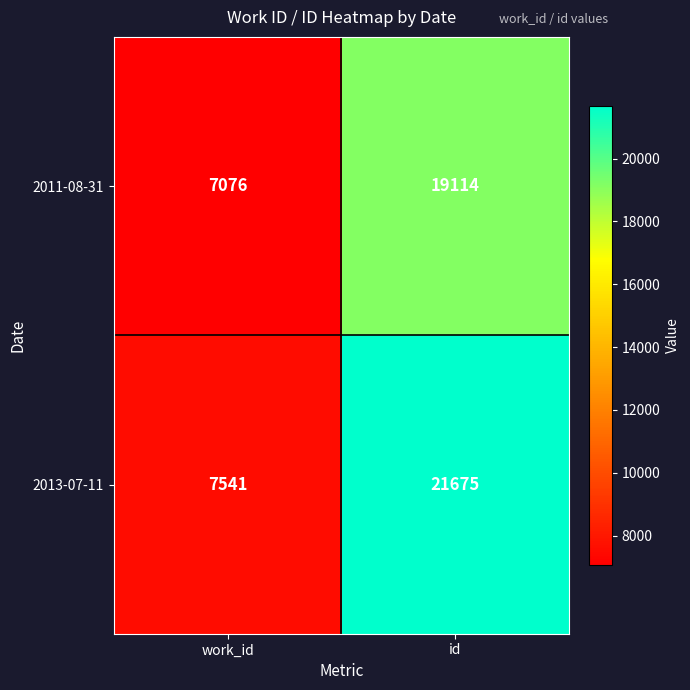

What is the greatest value displayed?

21675